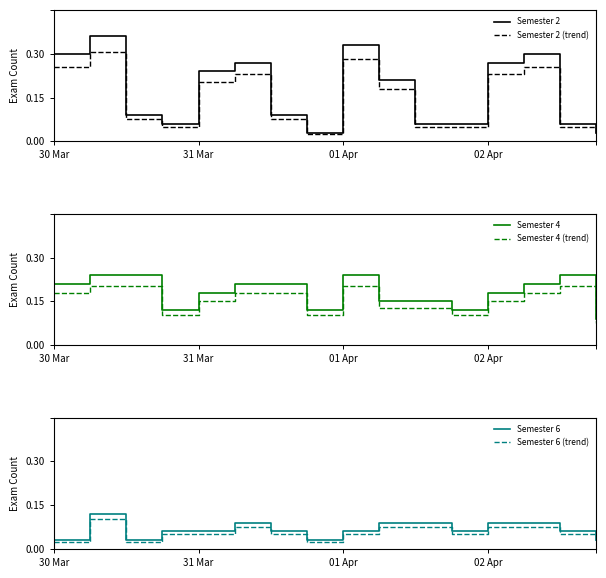

Reading right to left, transcribe all the data shown in this chart.

Semester 2: 1.0	2.0	10.0	9.0	2.0	2.0	7.0	11.0	1.0	3.0	9.0	8.0	2.0	3.0	12.0	10.0
Semester 2 (trend): 0.8	1.7	8.5	7.6	1.7	1.7	6.0	9.3	0.8	2.5	7.6	6.8	1.7	2.5	10.2	8.5
Semester 4: 3.0	8.0	7.0	6.0	4.0	5.0	5.0	8.0	4.0	7.0	7.0	6.0	4.0	8.0	8.0	7.0
Semester 4 (trend): 2.5	6.8	6.0	5.1	3.4	4.2	4.2	6.8	3.4	6.0	6.0	5.1	3.4	6.8	6.8	6.0
Semester 6: 1.0	2.0	3.0	3.0	2.0	3.0	3.0	2.0	1.0	2.0	3.0	2.0	2.0	1.0	4.0	1.0
Semester 6 (trend): 0.8	1.7	2.5	2.5	1.7	2.5	2.5	1.7	0.8	1.7	2.5	1.7	1.7	0.8	3.4	0.8